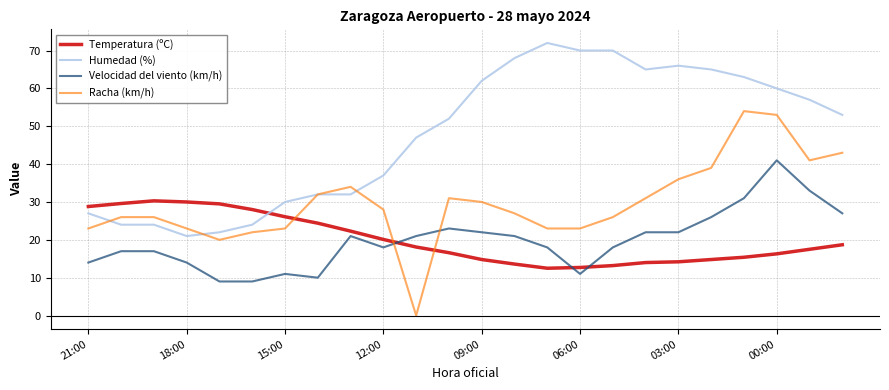

List the series in order of their peak value, lowest first.

Temperatura (ºC), Velocidad del viento (km/h), Racha (km/h), Humedad (%)